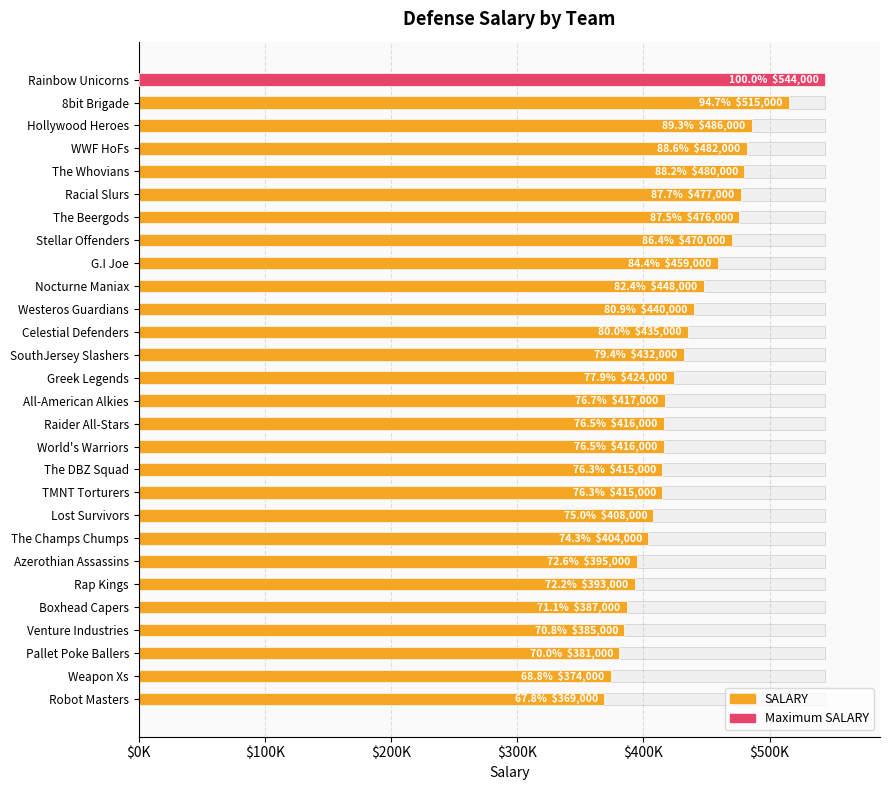

Reading left to right, what are all the values shown in this chart?

544000	515000	486000	482000	480000	477000	476000	470000	459000	448000	440000	435000	432000	424000	417000	416000	416000	415000	415000	408000	404000	395000	393000	387000	385000	381000	374000	369000